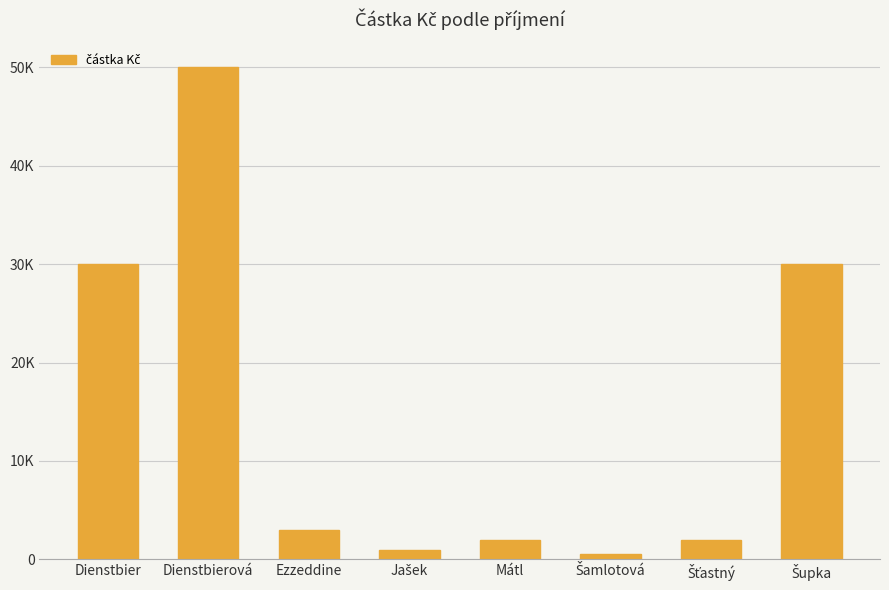

Rank the categories by value from lowest to highest.

Šamlotová, Jašek, Mátl, Šťastný, Ezzeddine, Dienstbier, Šupka, Dienstbierová